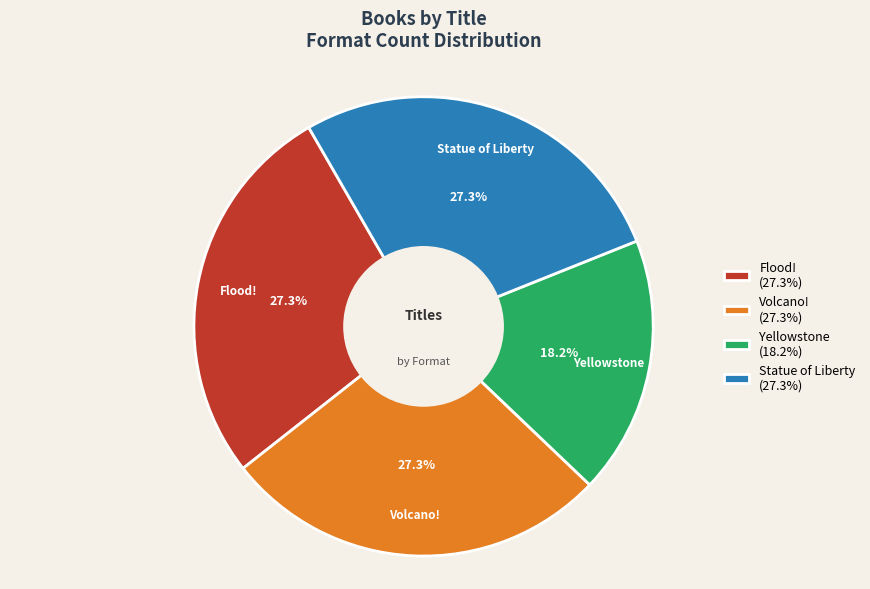

Which category has the smallest portion of the pie?

Yellowstone